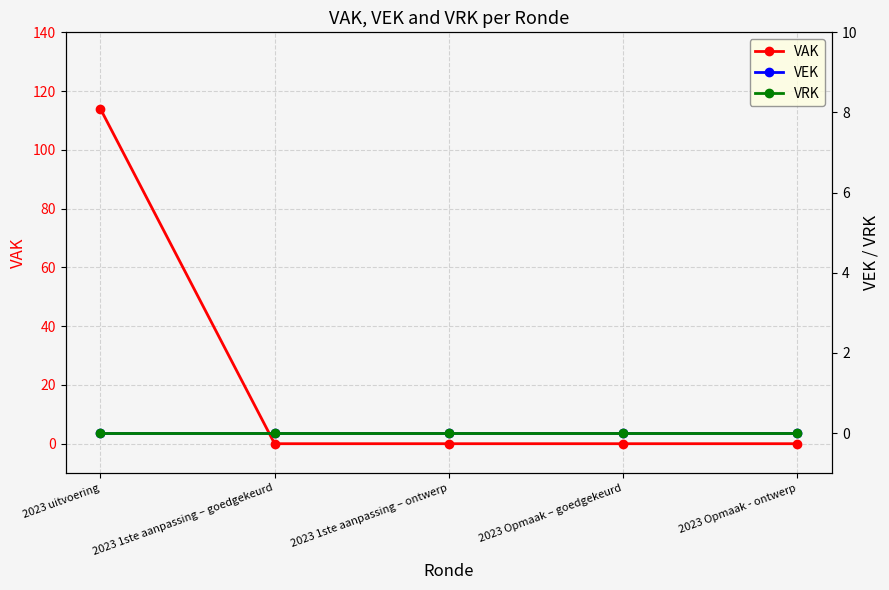

Which category has the highest value across all series?

2023 uitvoering